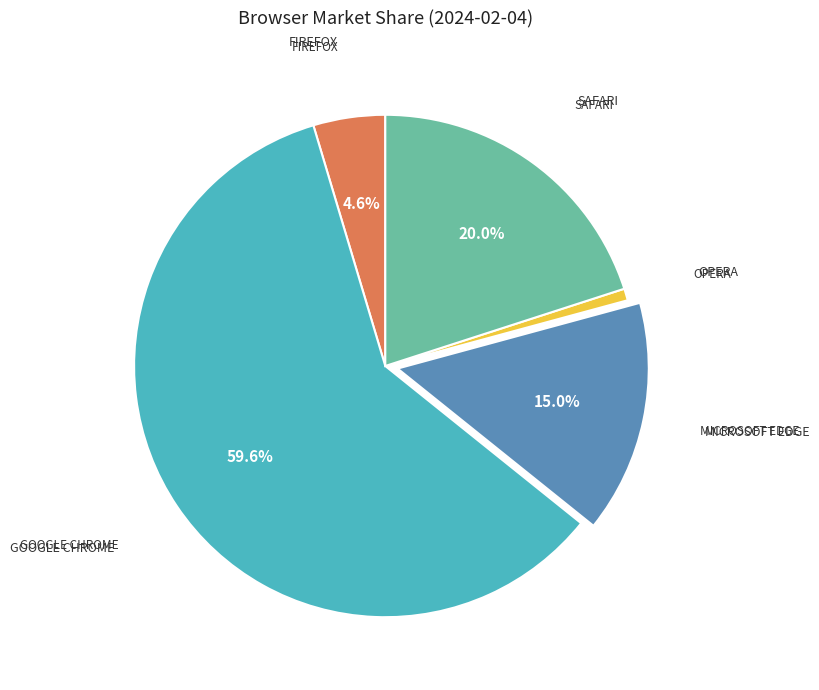

Is there any slice that represents more than half of the pie?

Yes